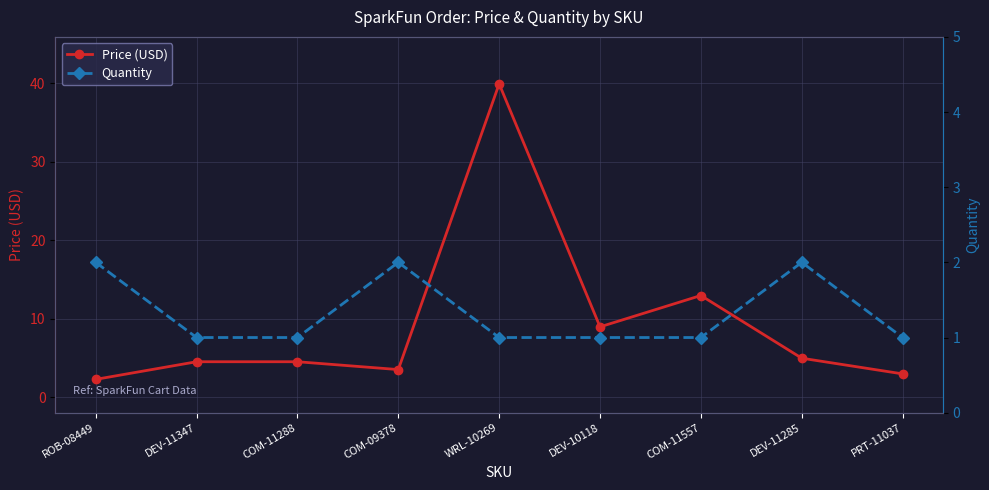

In Quantity, how many points are higher than both neighbors (excluding endpoints)?

2